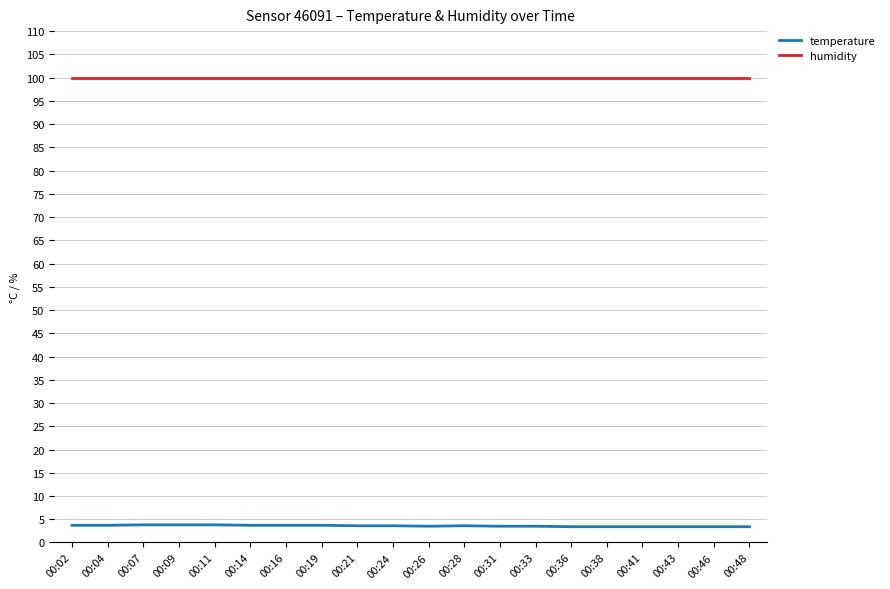

True or false: temperature and humidity cross at least once.

False